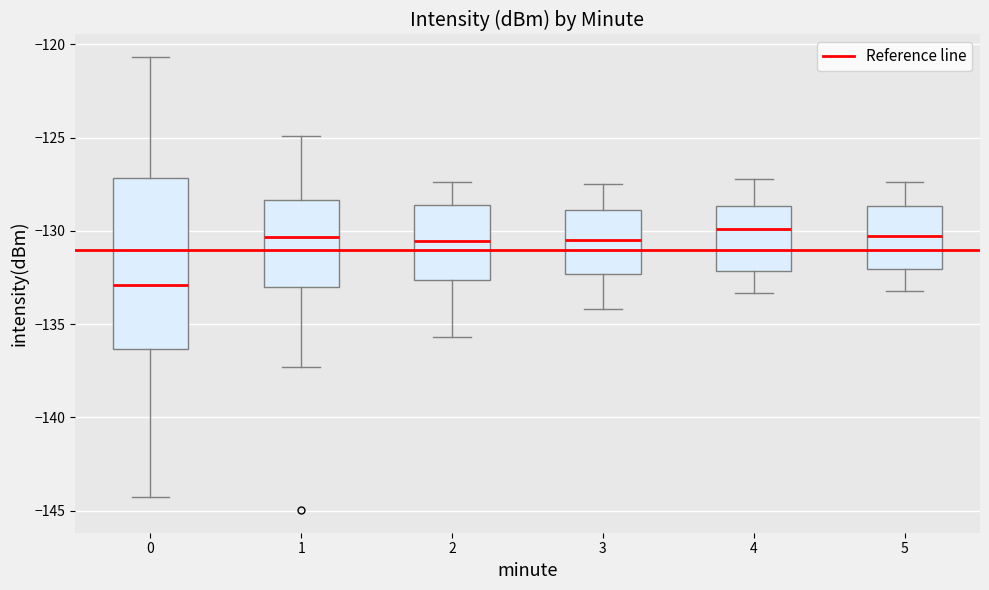

Reading left to right, read every box against the y-axis: the position of its median line, the range the box covers, and the ends of its whiskers. The values are not printed on the chart, so give them approximately, as read against the axis.

0: median -133.0, box -136.5 to -127.0, whiskers -144.5 to -120.5
1: median -130.5, box -133.0 to -128.5, whiskers -137.5 to -125.0
2: median -130.5, box -132.5 to -128.5, whiskers -135.5 to -127.5
3: median -130.5, box -132.5 to -129.0, whiskers -134.0 to -127.5
4: median -130.0, box -132.0 to -128.5, whiskers -133.5 to -127.0
5: median -130.0, box -132.0 to -128.5, whiskers -133.0 to -127.5